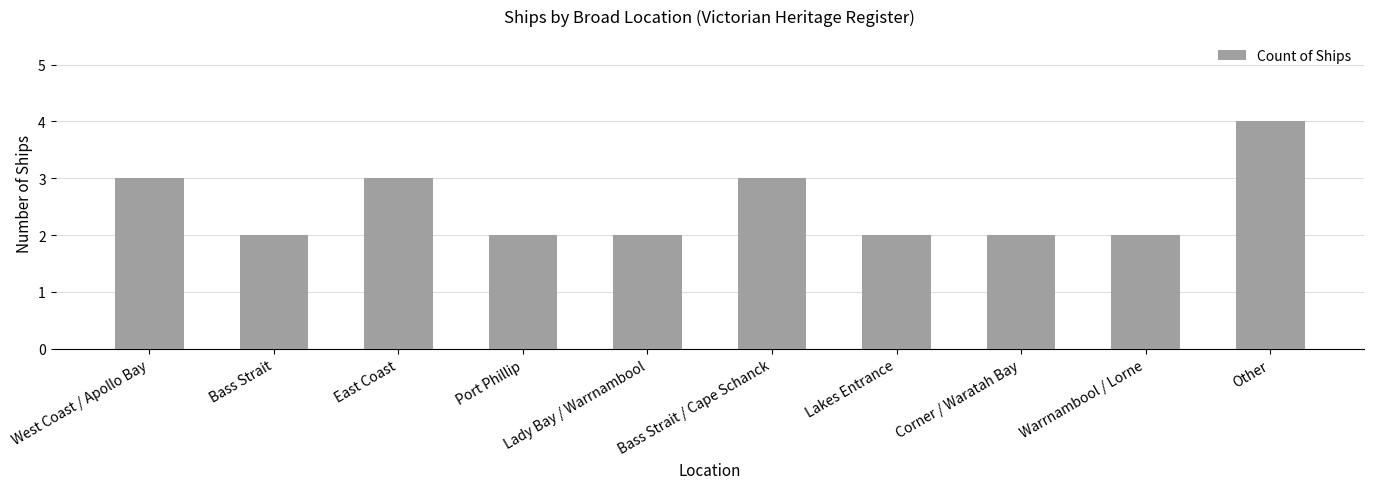

How many values are between 2 and 3?

9